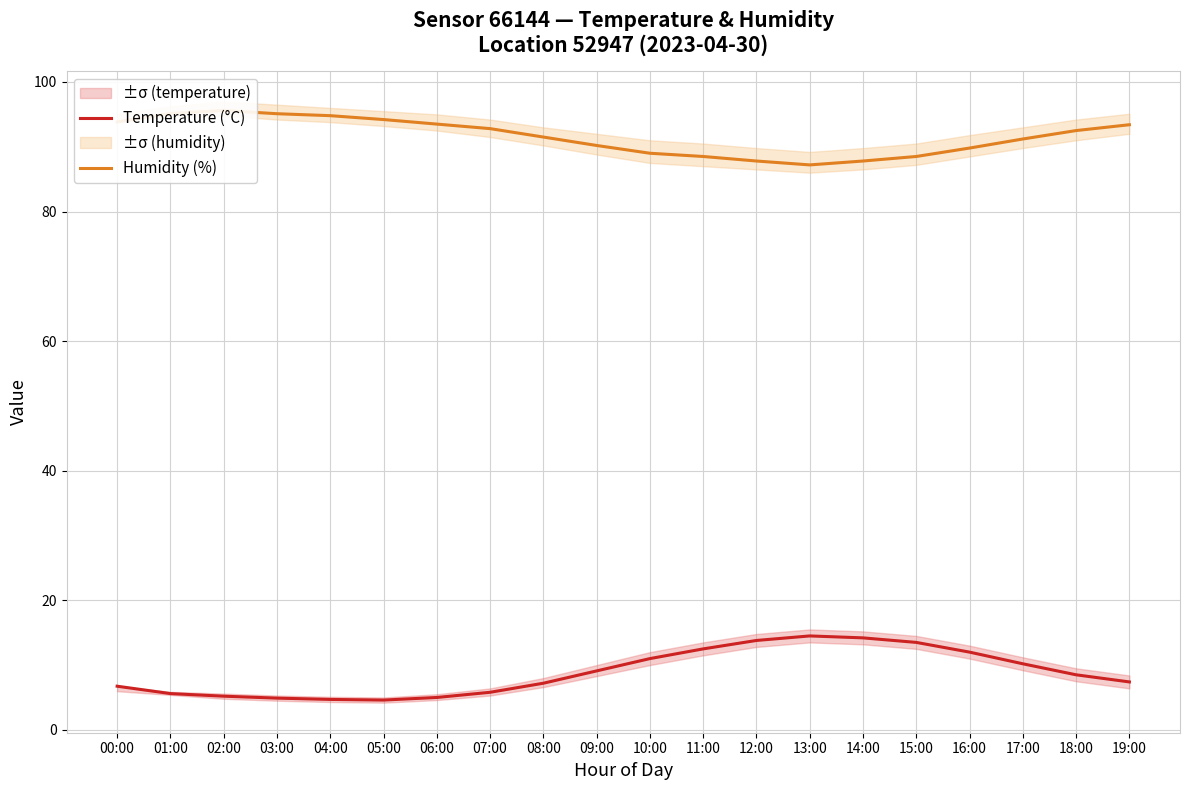

What are all the series names shown in the legend?

Temperature (°C), Humidity (%)